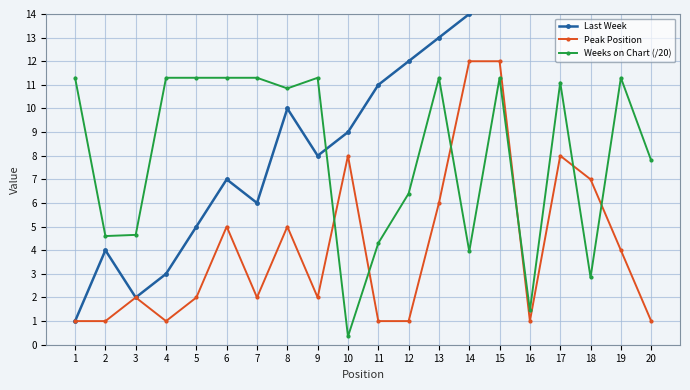

Which series ends up on top after the final intersection of Peak Position and Weeks on Chart (/20)?

Weeks on Chart (/20)